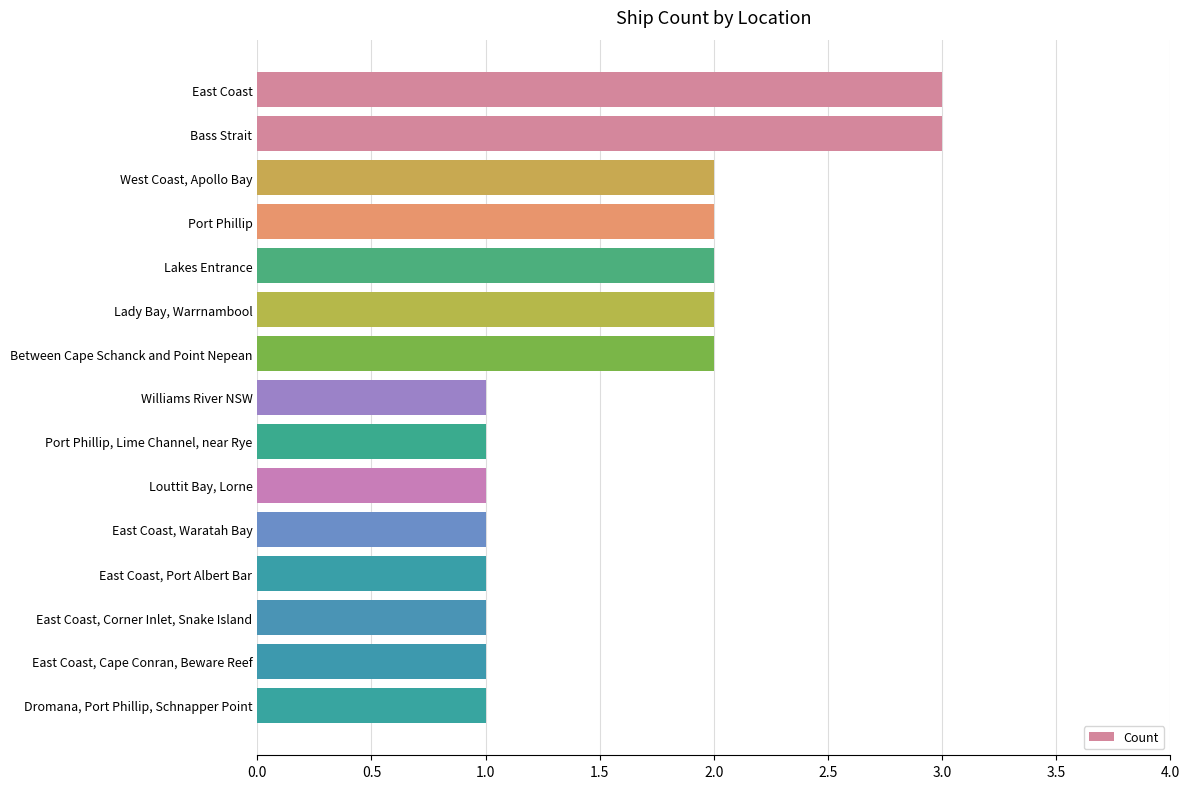

What is the ratio of the value at Louttit Bay, Lorne to the value at East Coast, Cape Conran, Beware Reef?

1.0